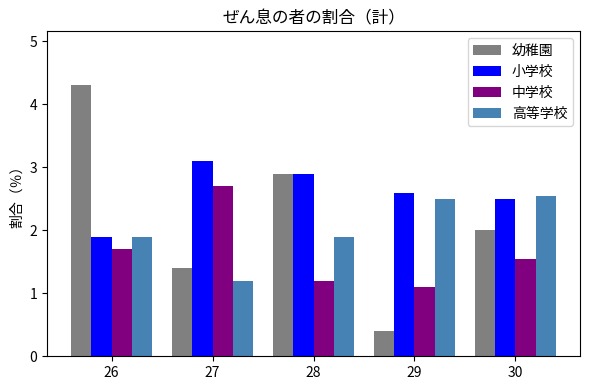

What is the minimum value for 中学校?

1.1